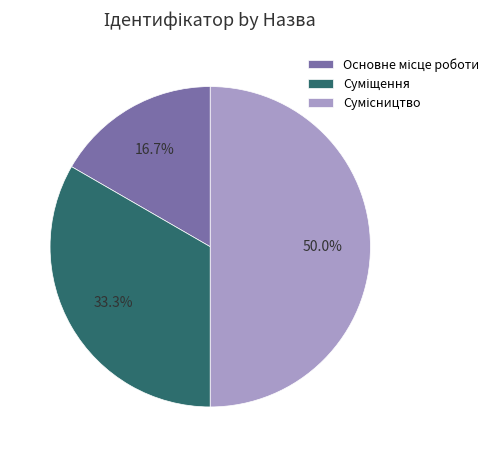

Rank the categories by value from lowest to highest.

Основне місце роботи, Суміщення, Сумісництво